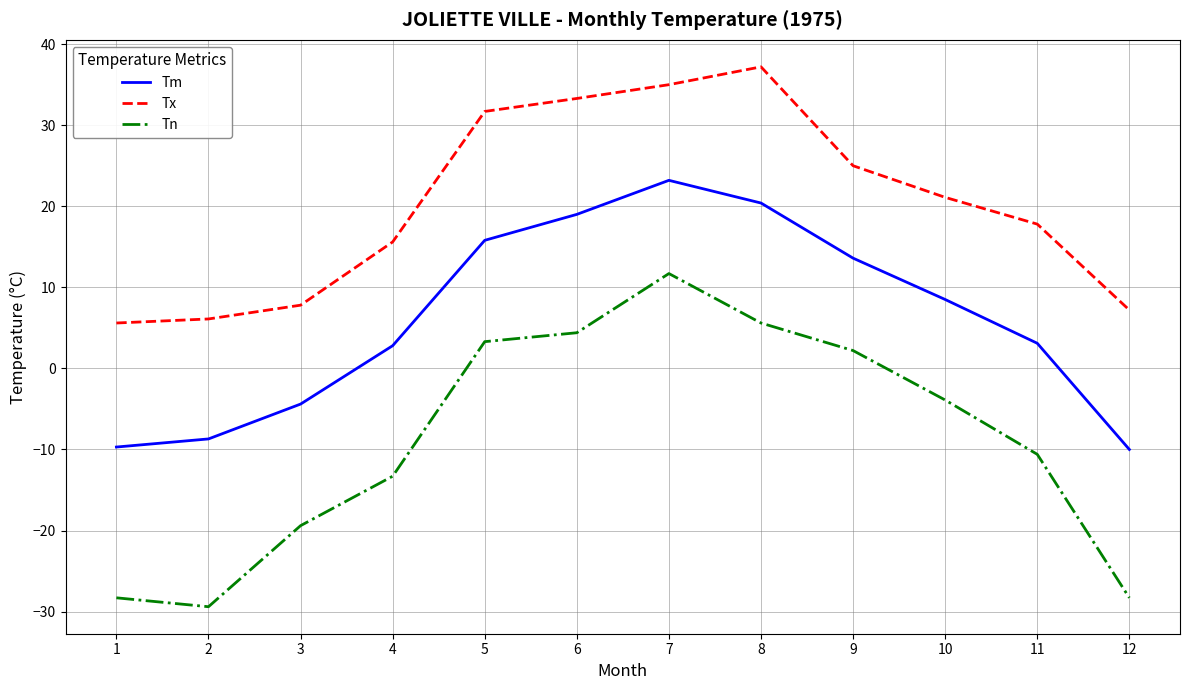

List the series in order of their overall mean, lowest first.

Tn, Tm, Tx